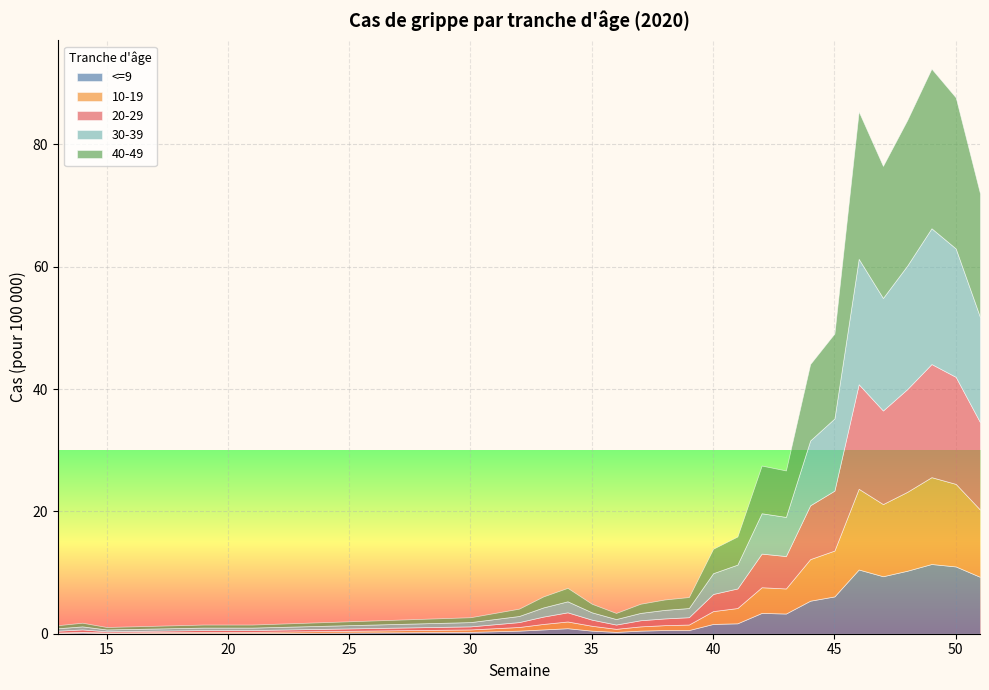

Between 37 and 40, which series saw the biggest shift?

40-49